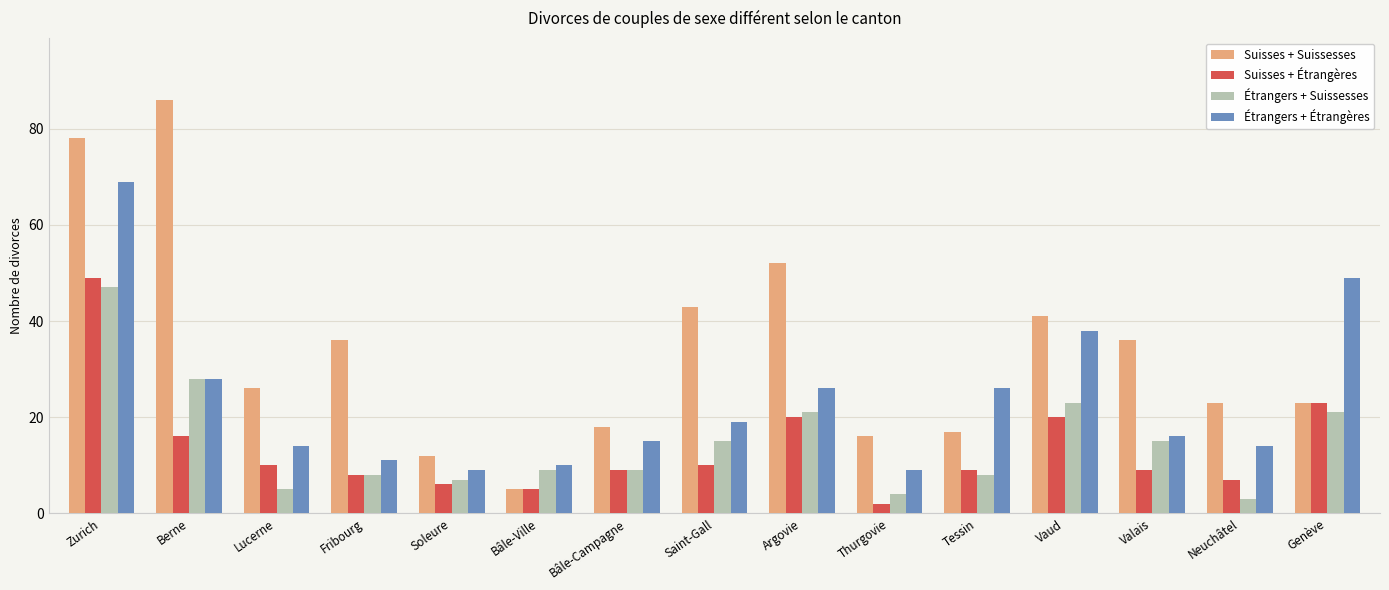

What is the difference between the Suisses + Étrangères values at Fribourg and Vaud?

12